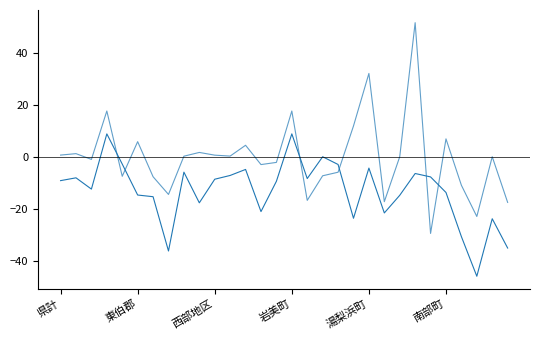

How many lines are shown in the chart?

2